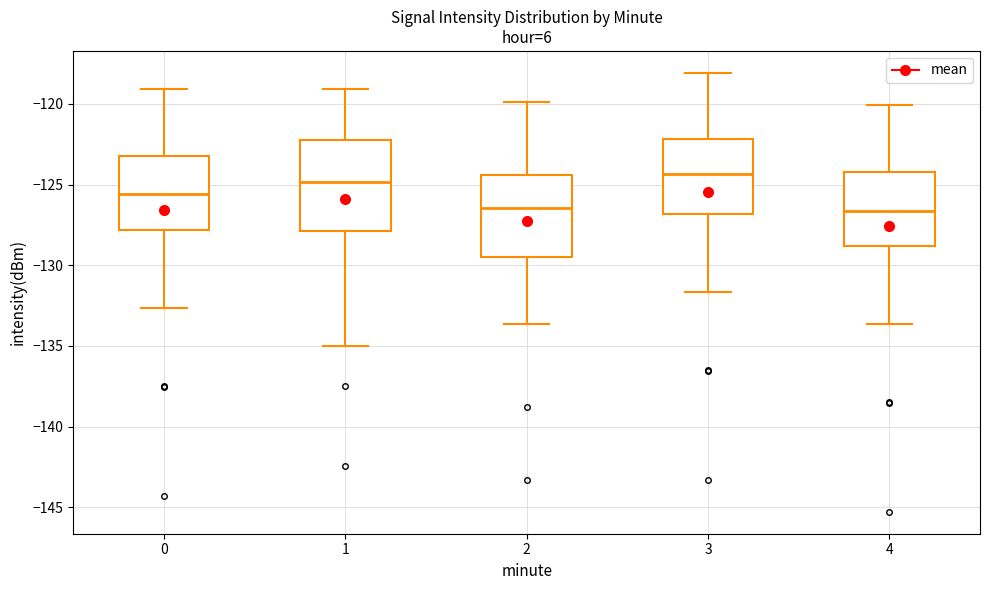

Which box is the tallest, from its lower edge to its upper edge?

1